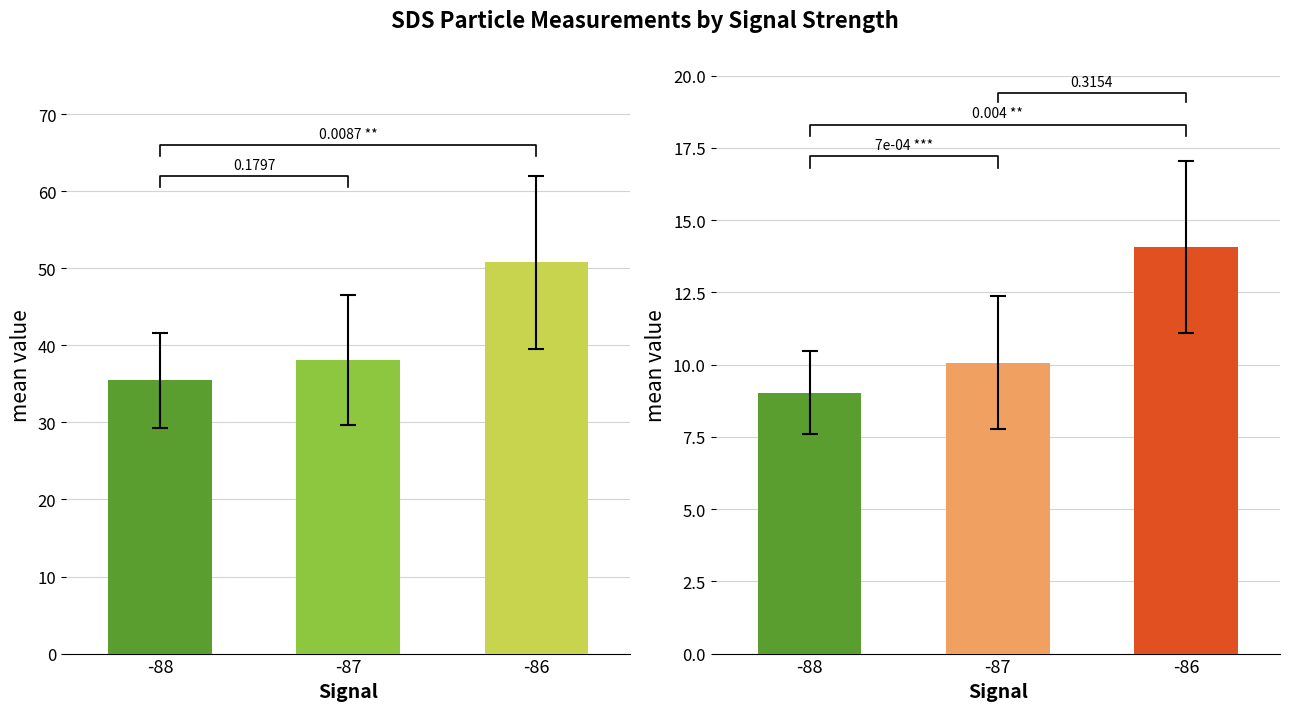

How many data points does each series have?

3